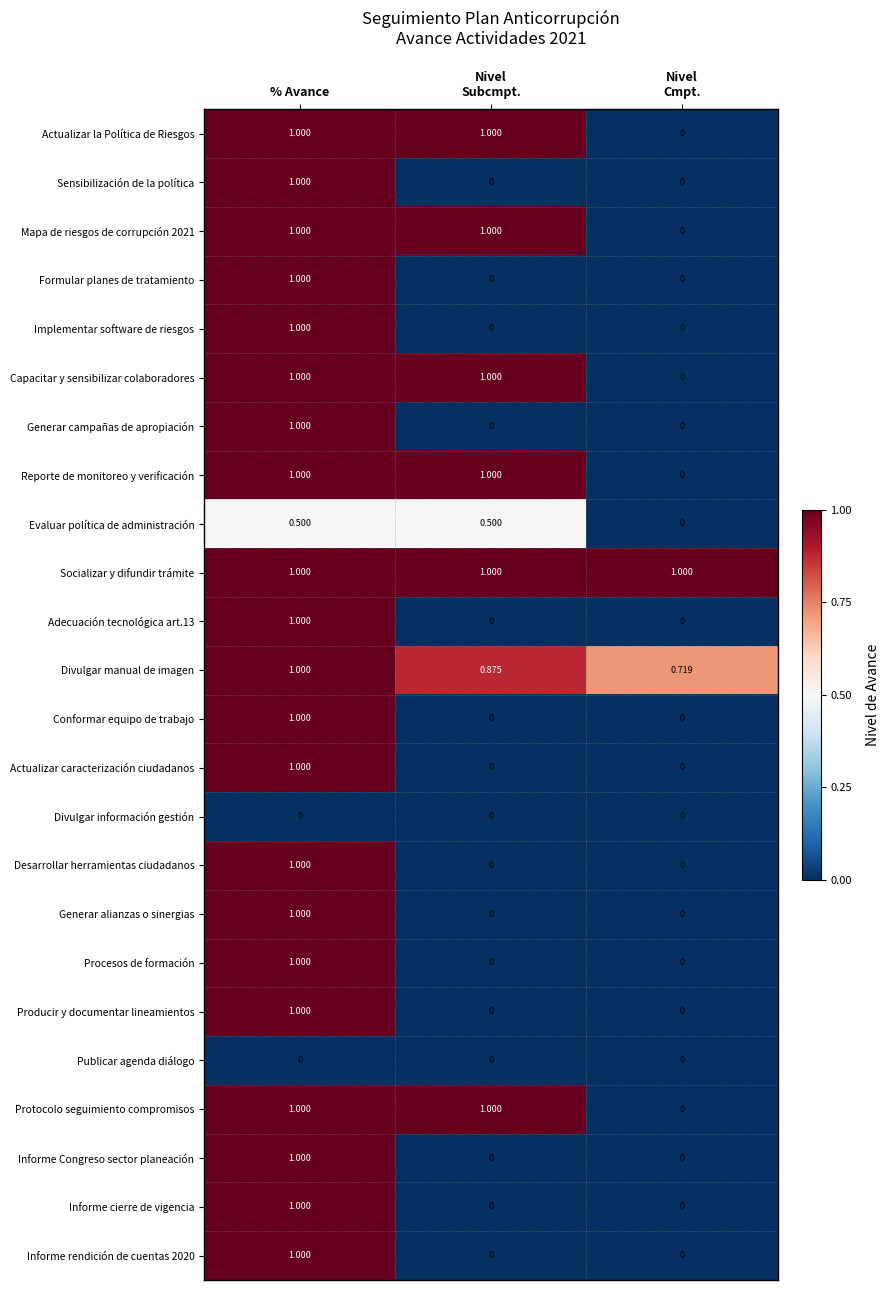

At how many categories does at least one series exceed 0?

3